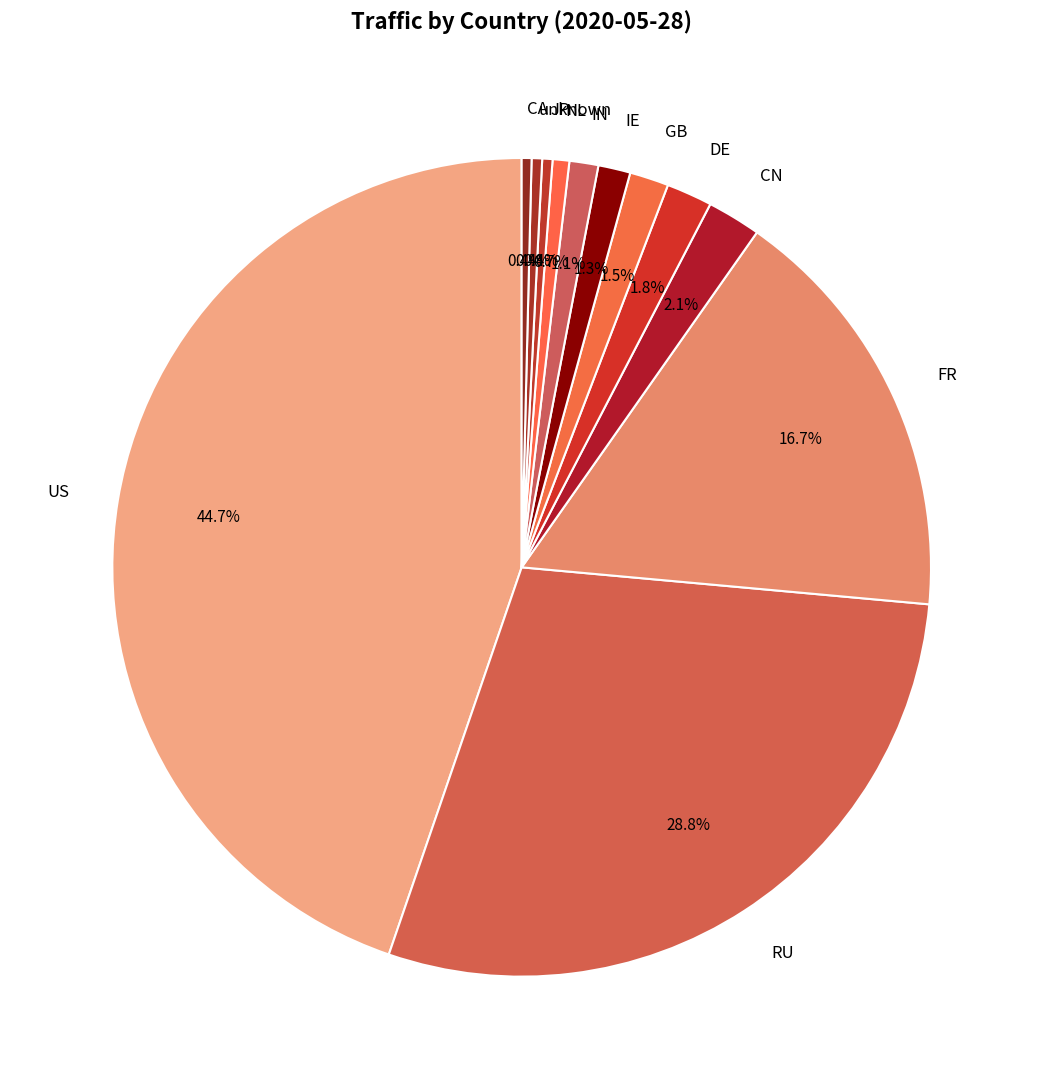

Which has a higher value, RU or unknown?

RU